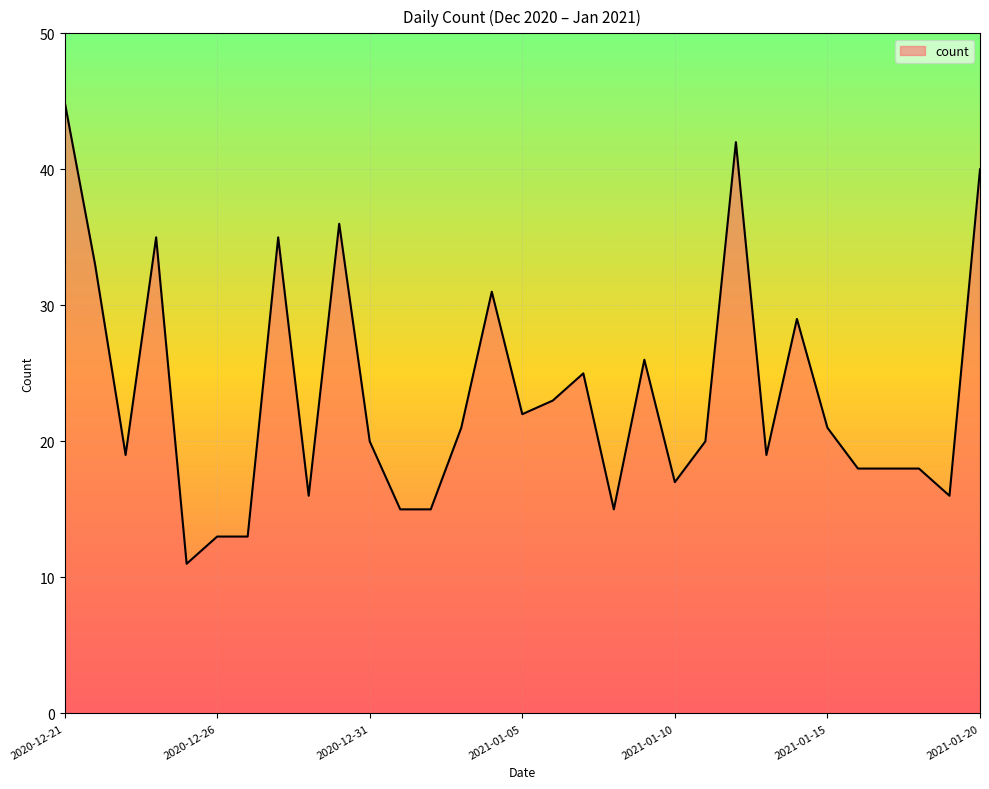

What is the smallest value displayed?

11